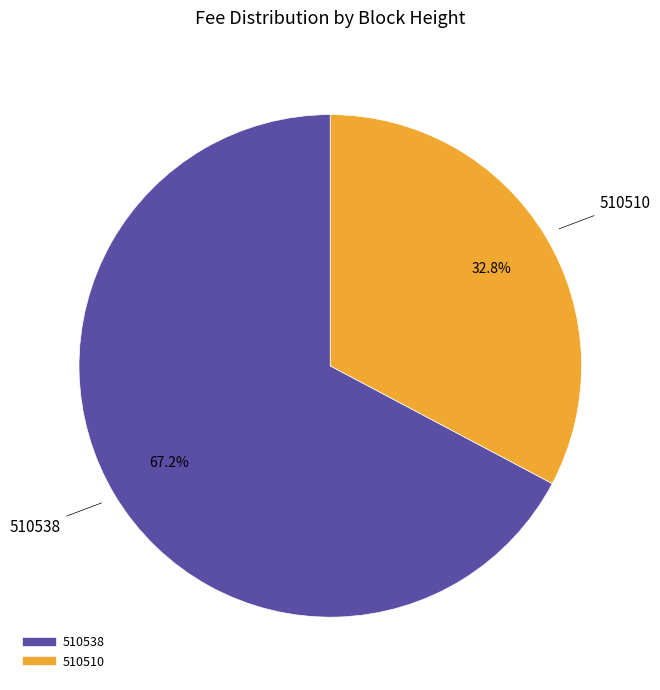

Do 510538 and 510510 together represent more than half of the pie?

Yes